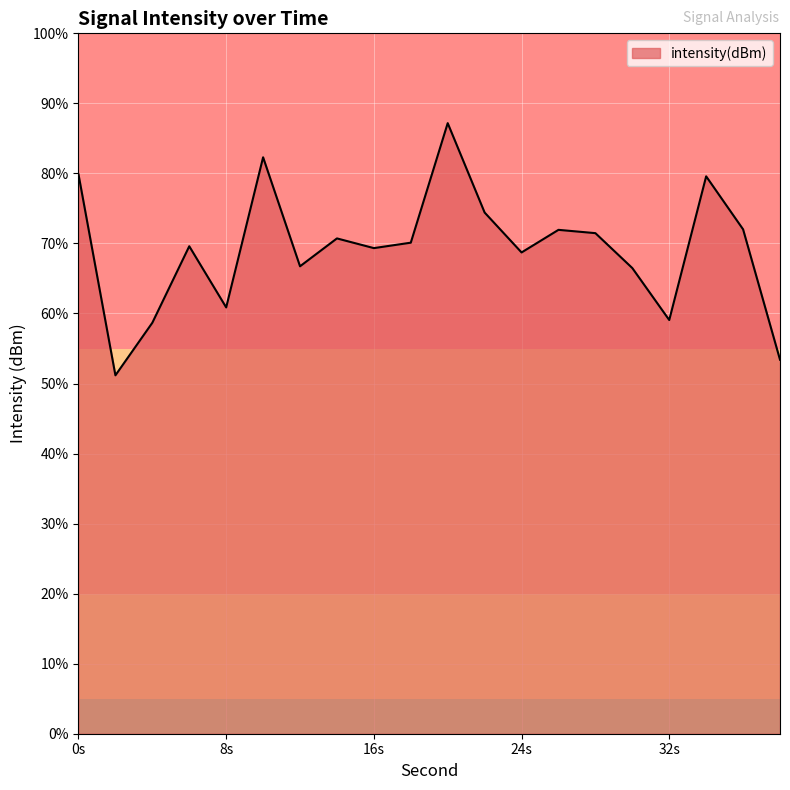

At which category does the chart reach its minimum across all series?

2